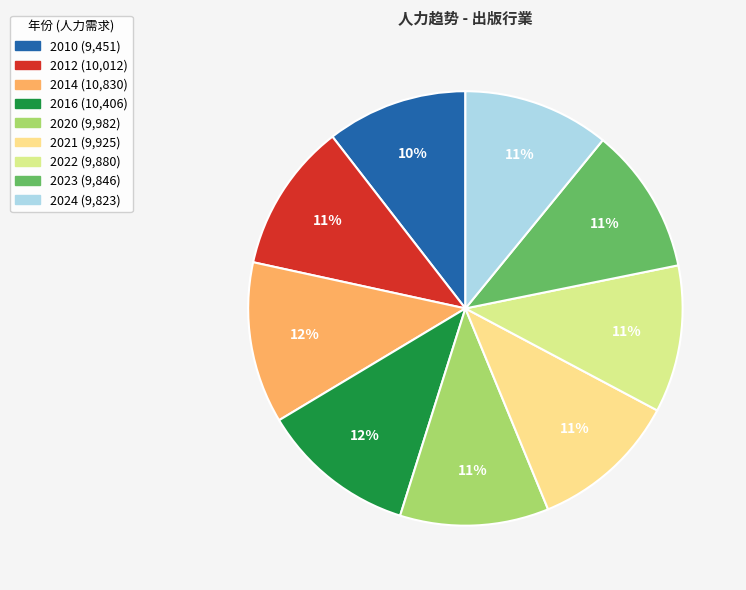

Is the sum of 2023 and 2010 greater than half?

No